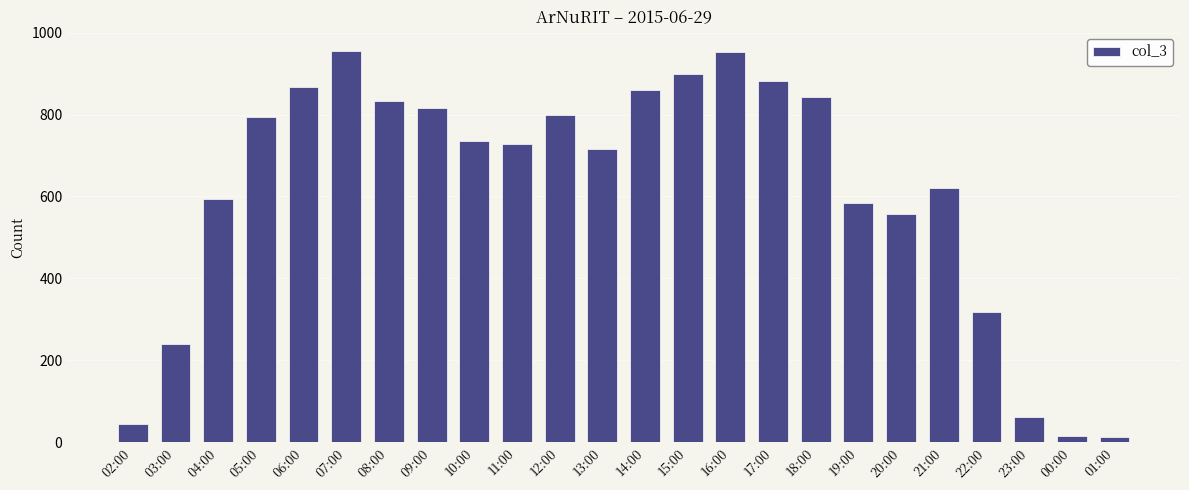

How many bars are there in total?

24